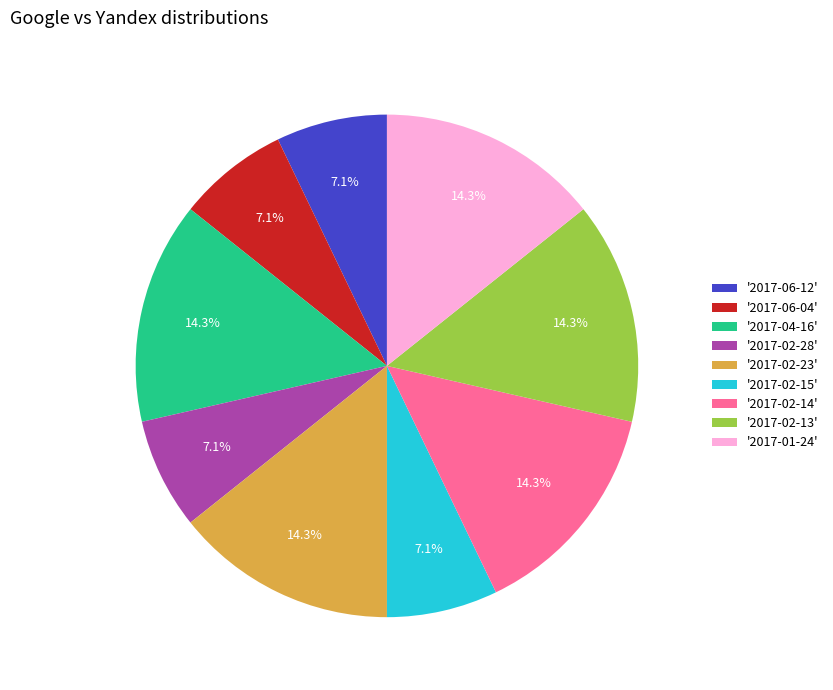

How much of the chart is everything except '2017-06-04'?

92.9%